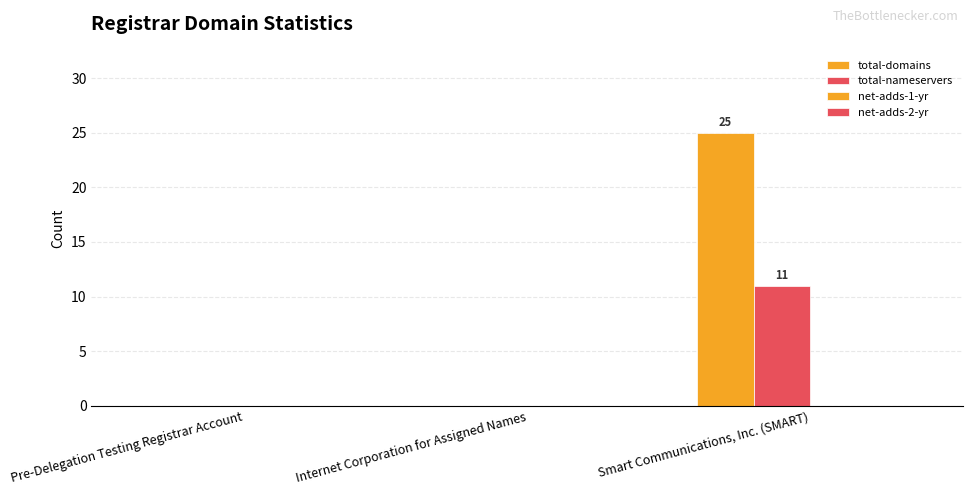

At which category is the sum across all series the highest?

Smart Communications, Inc. (SMART)